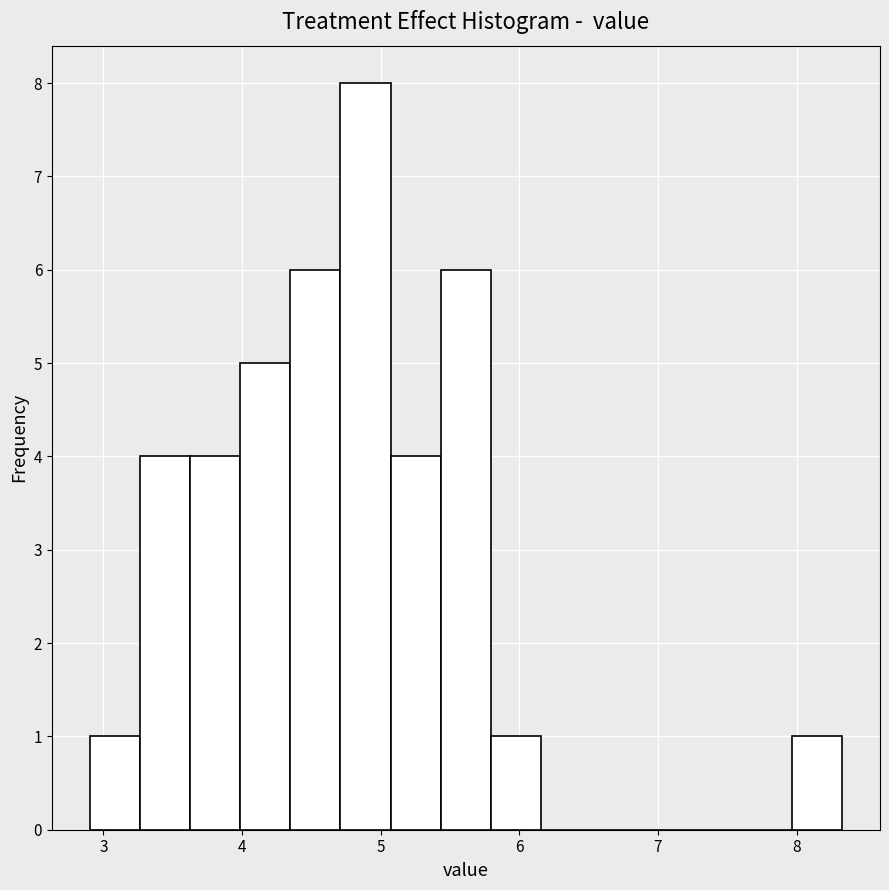

Read against the x-axis, roughly where is the centre of the tallest bar?

4.9